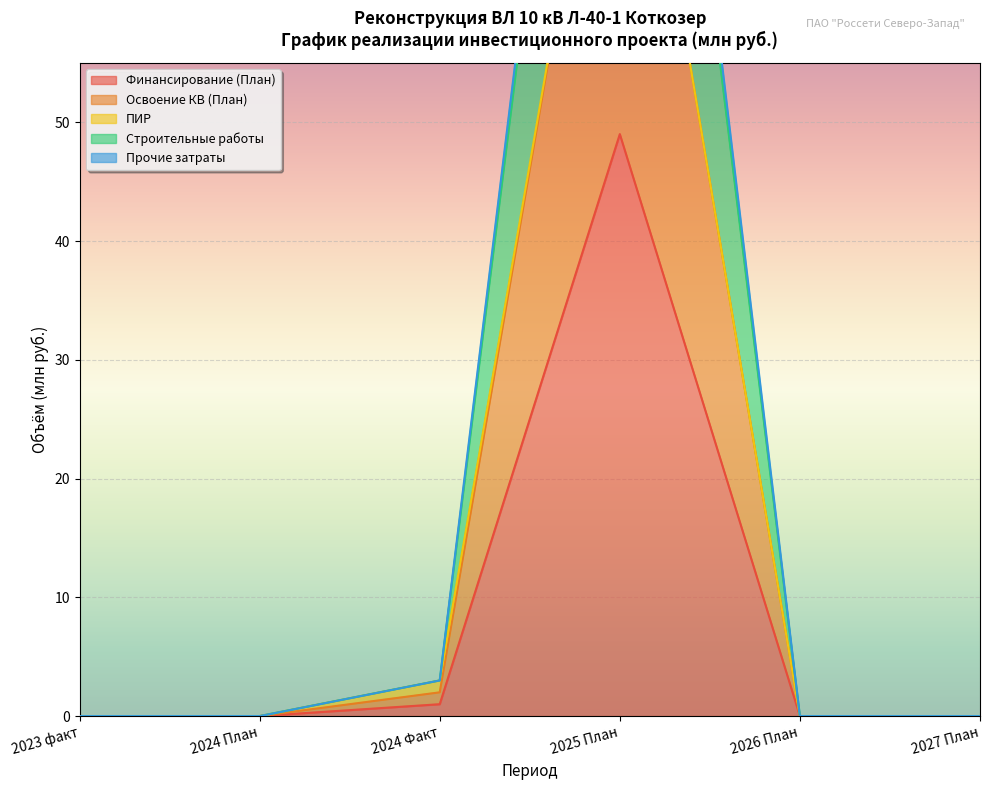

Which series has the largest range (max minus min)?

Прочие затраты